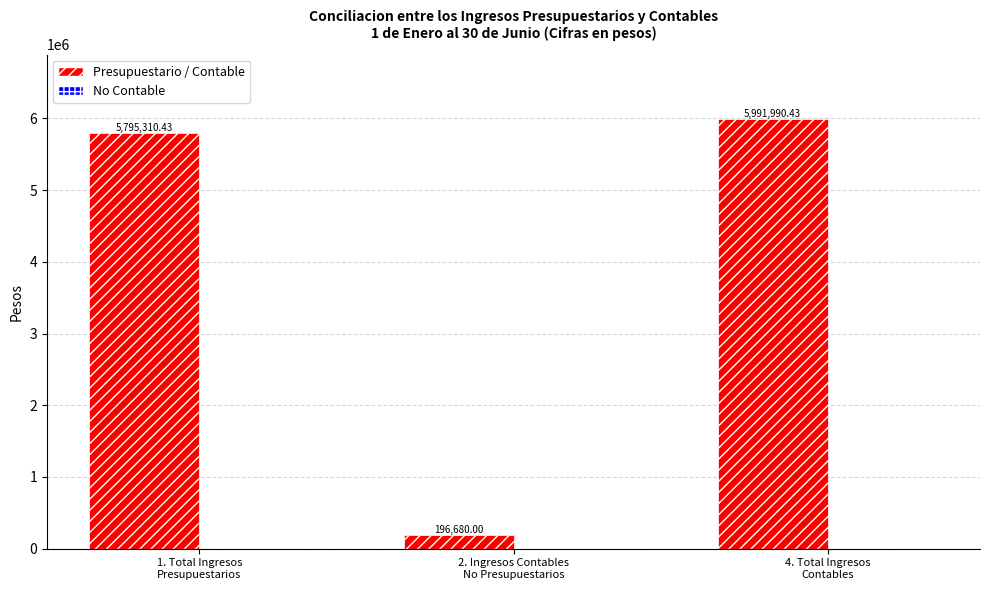

What is the sum of all values?

11983980.9